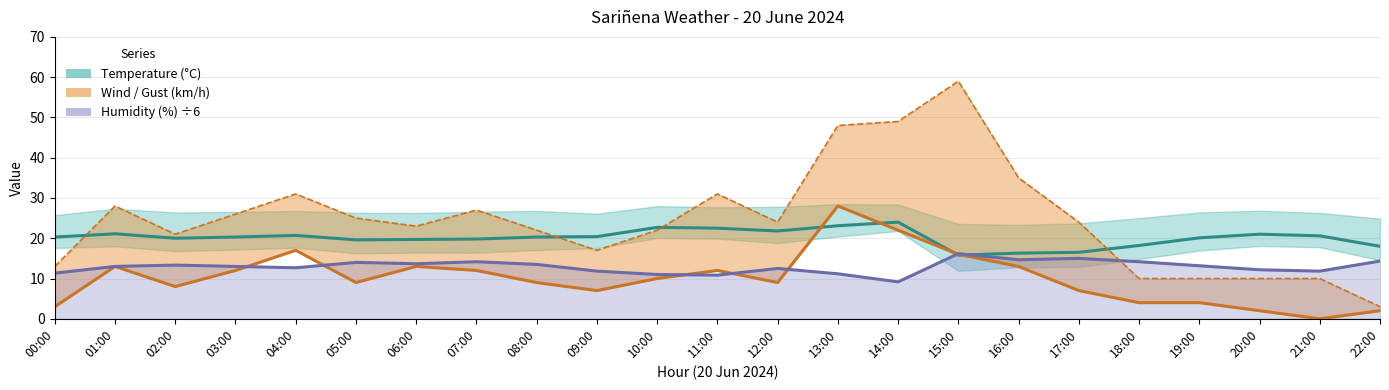

Is it true that Wind speed (km/h) equals 4.0 at 18:00?

True